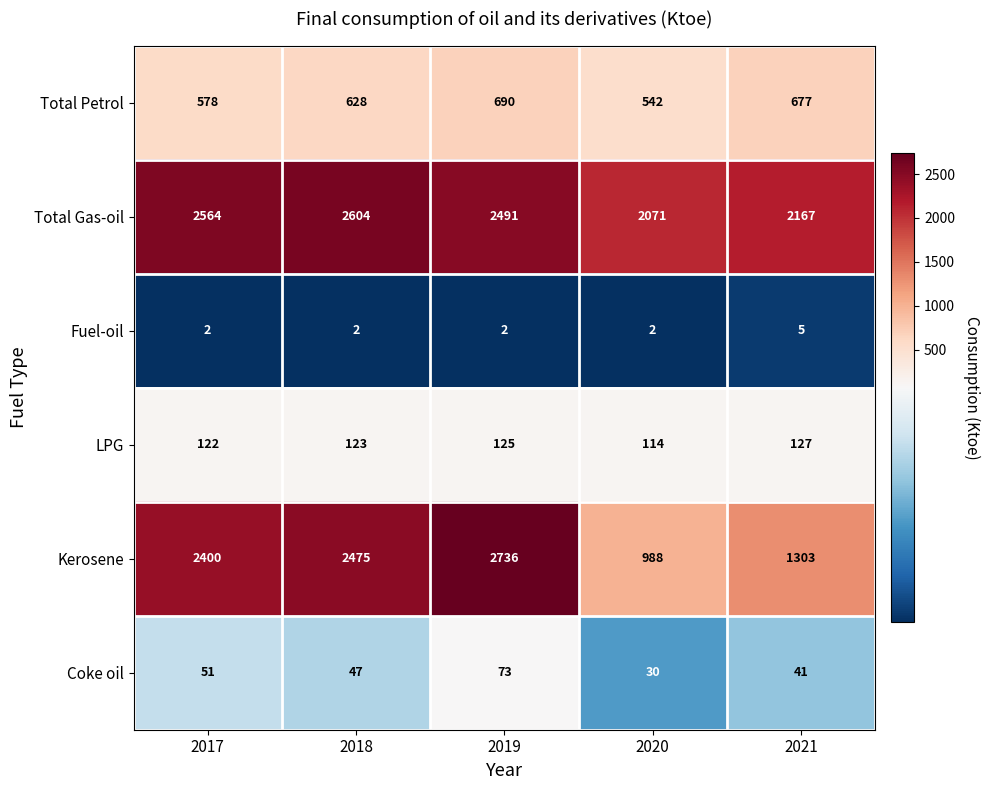

At which category does the chart reach its peak across all series?

2019